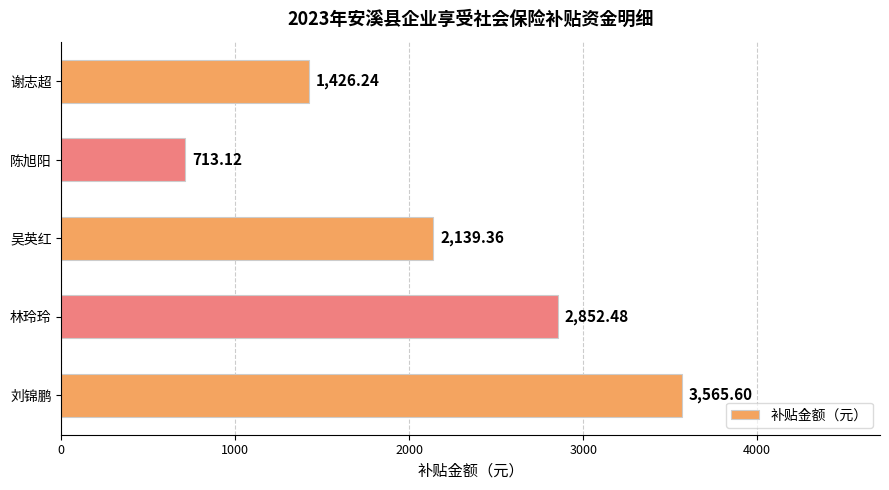

List the labels in order of value, smallest first.

陈旭阳, 谢志超, 吴英红, 林玲玲, 刘锦鹏